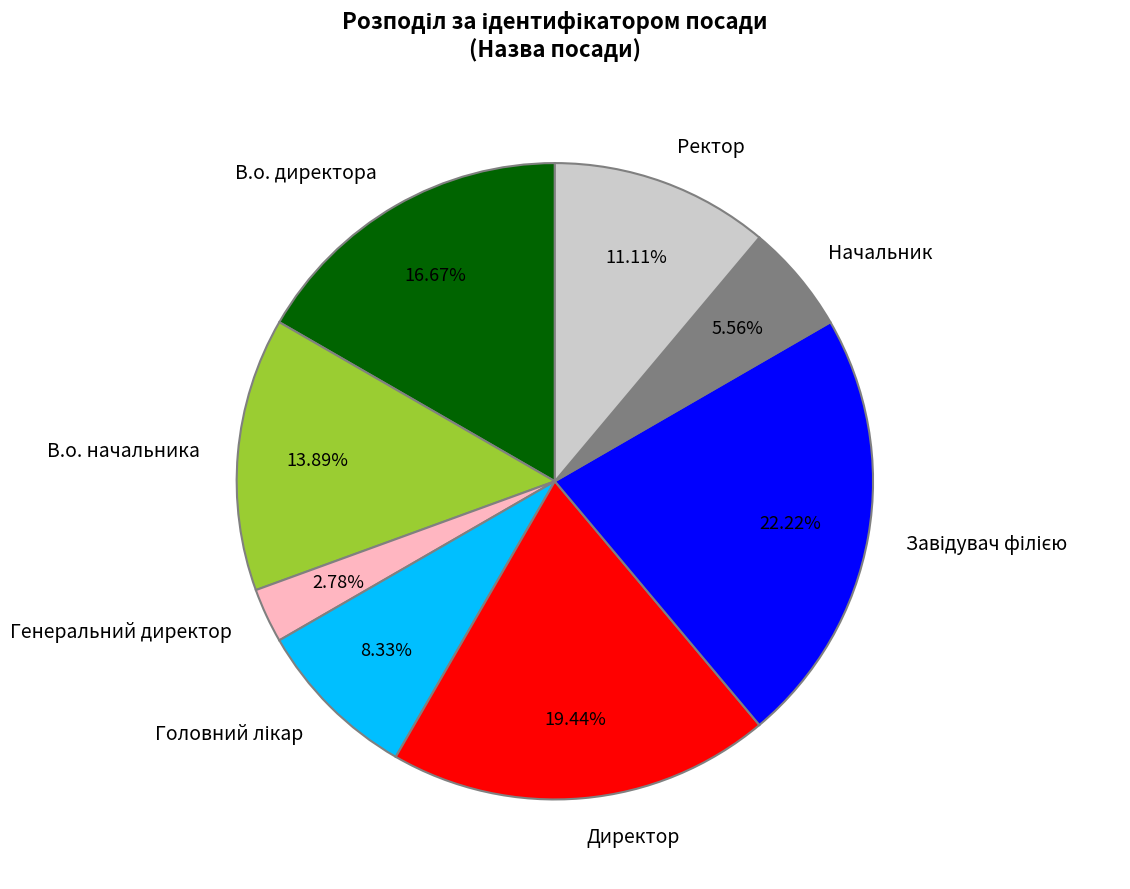

Which slice is the smallest?

Генеральний директор